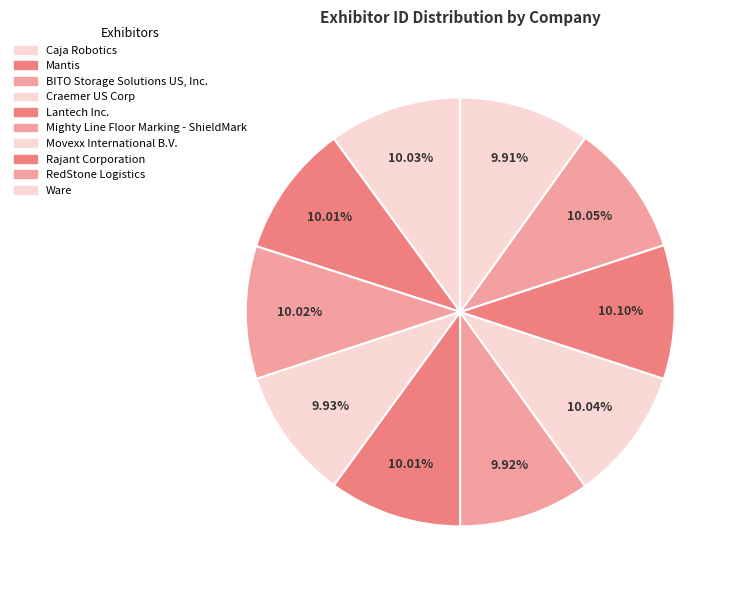

Is there a majority slice in this chart?

No